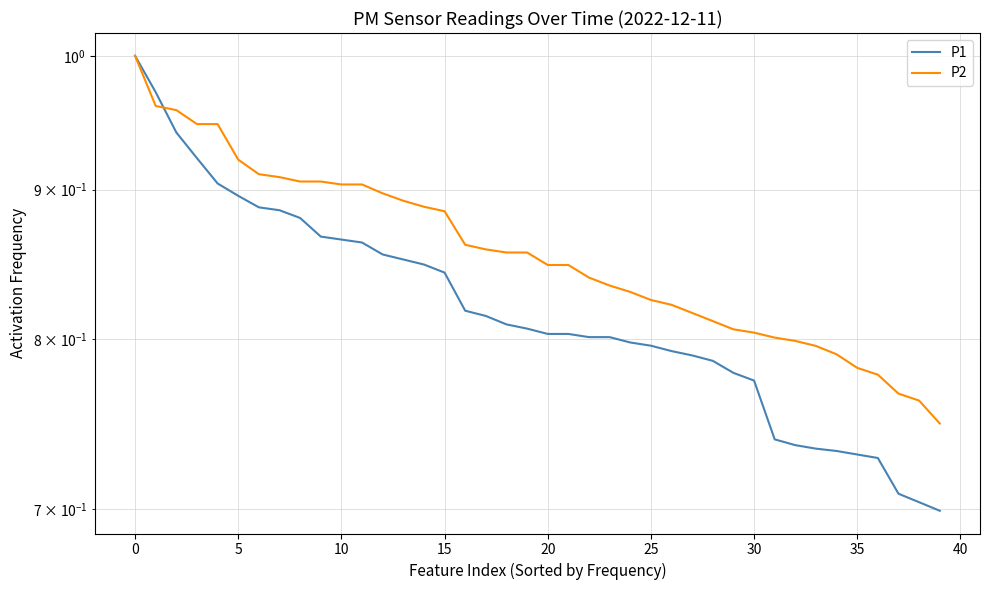

Between 25 and 33, which series saw the biggest shift?

P1